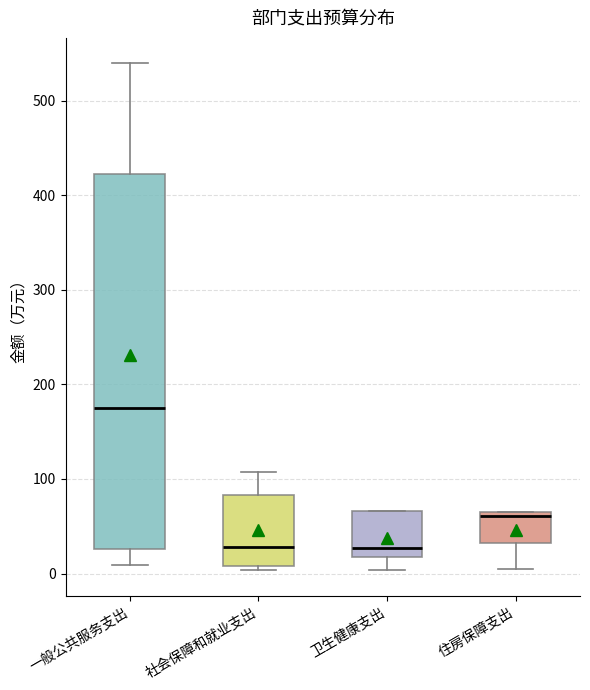

Which box is the tallest, from its lower edge to its upper edge?

一般公共服务支出